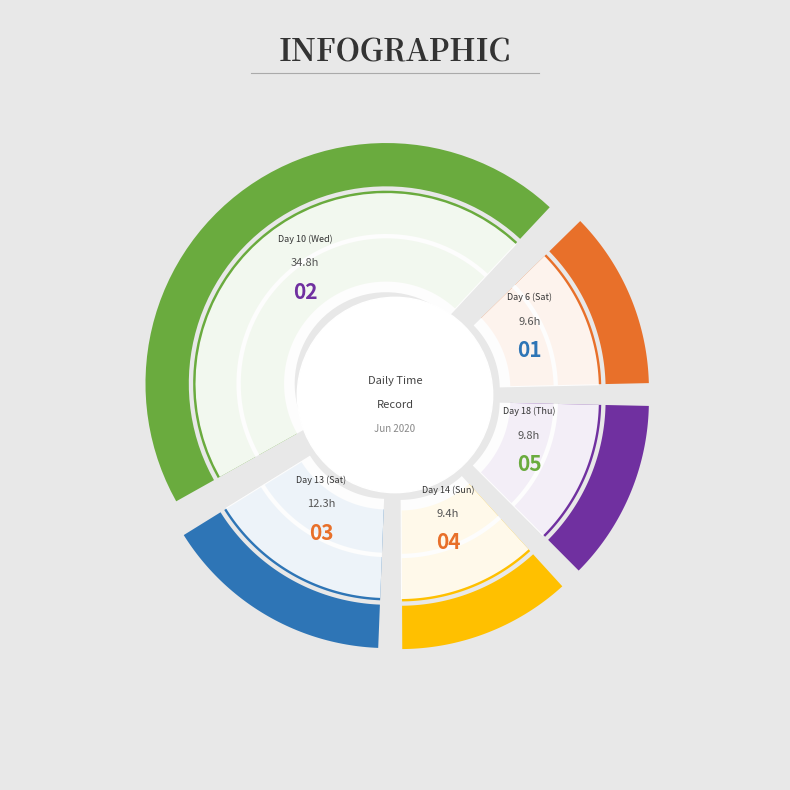

Rank the categories by value from highest to lowest.

Day 10 (Wed), Day 13 (Sat), Day 18 (Thu), Day 6 (Sat), Day 14 (Sun)